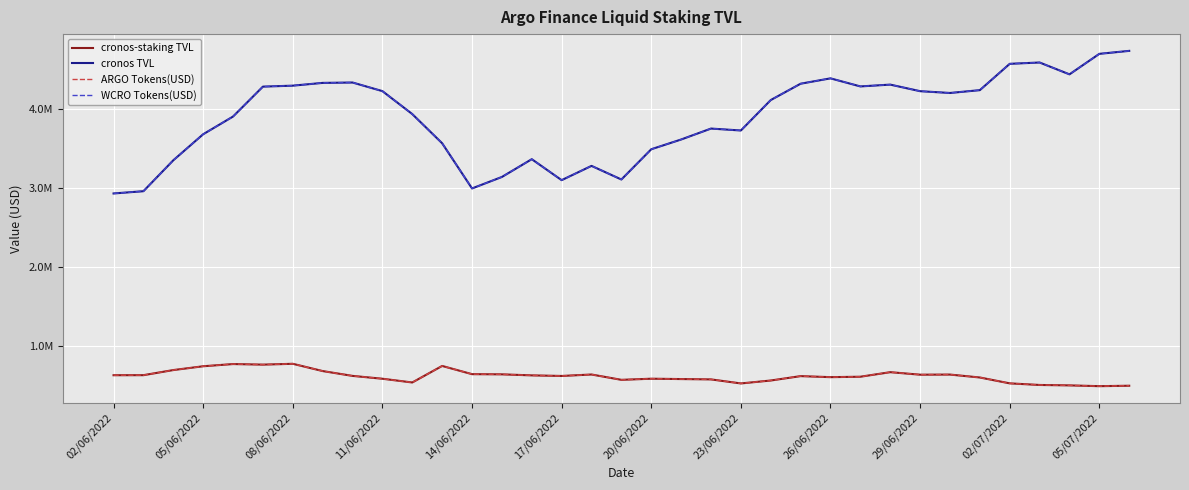

Is this an area chart (filled region under the line)?

No